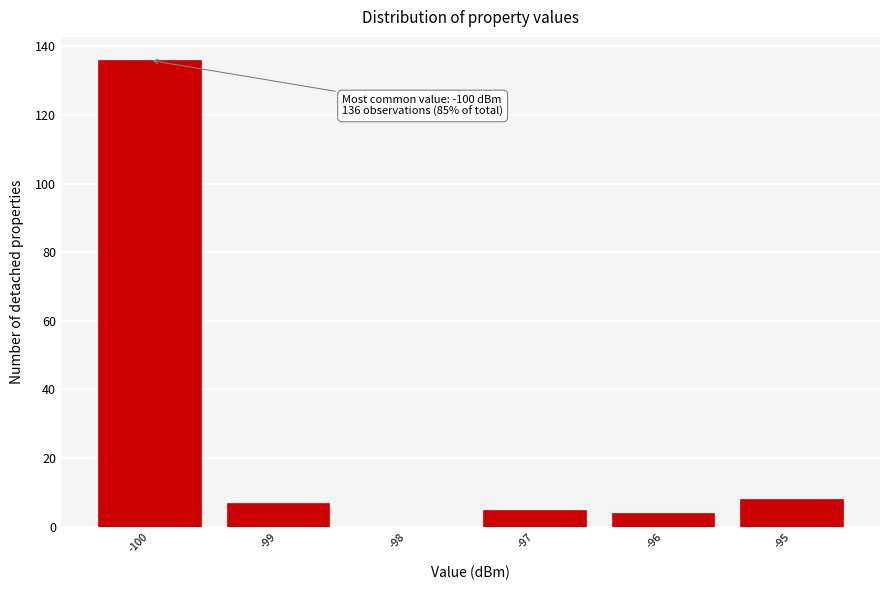

Which range on the x-axis has the tallest bar?

-100.5 to -99.5